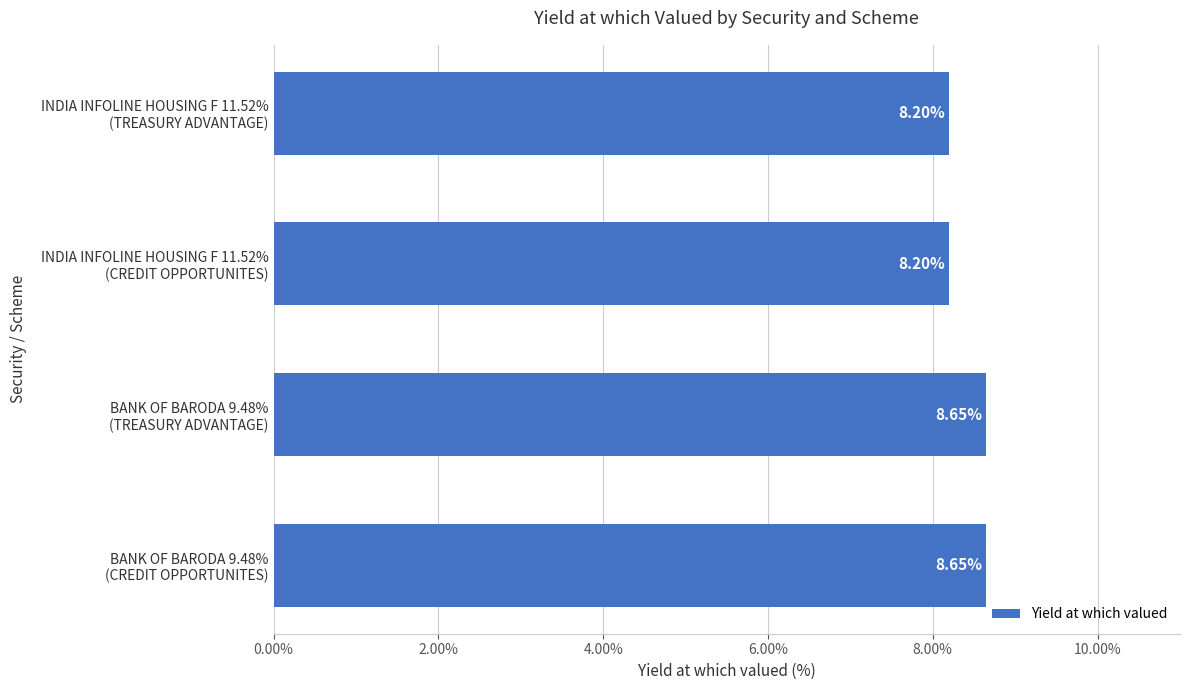

What is the average value?

8.4